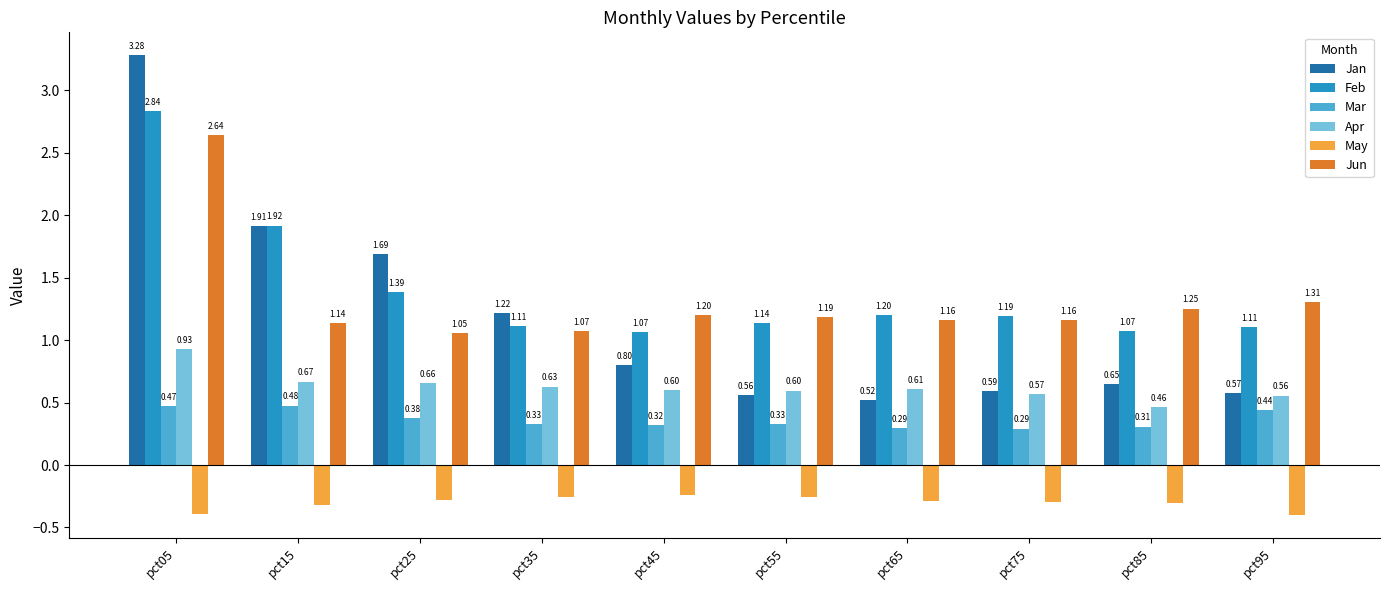

What is the sum of the Mar values at pct25 and pct95?

0.8